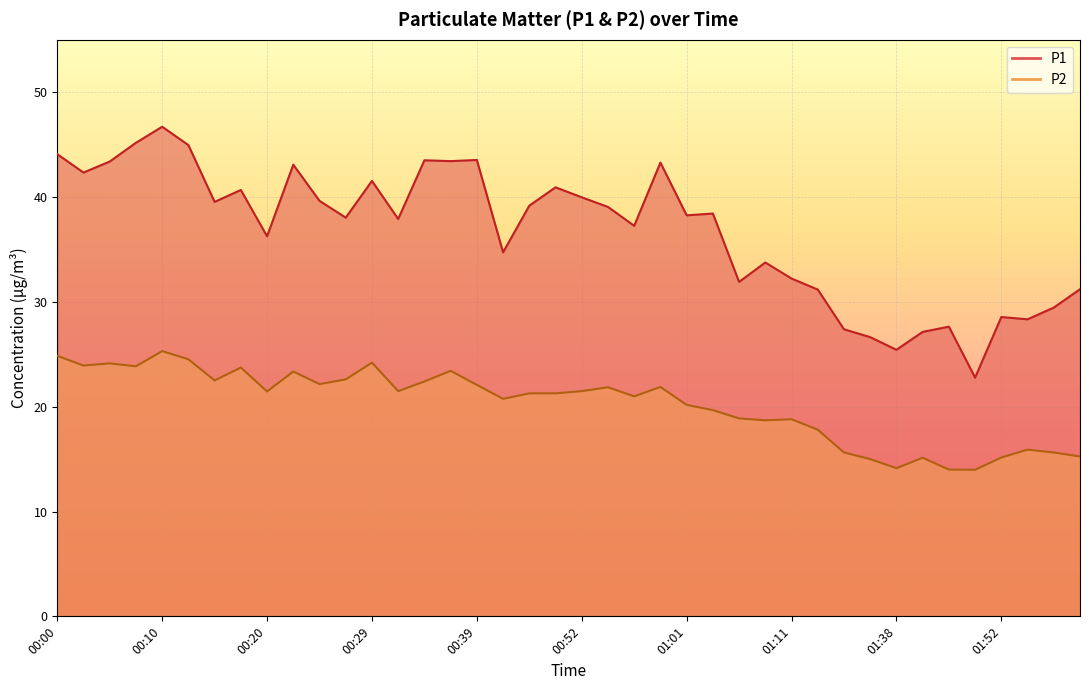

What is the label of the 33rd point from the left?

01:38